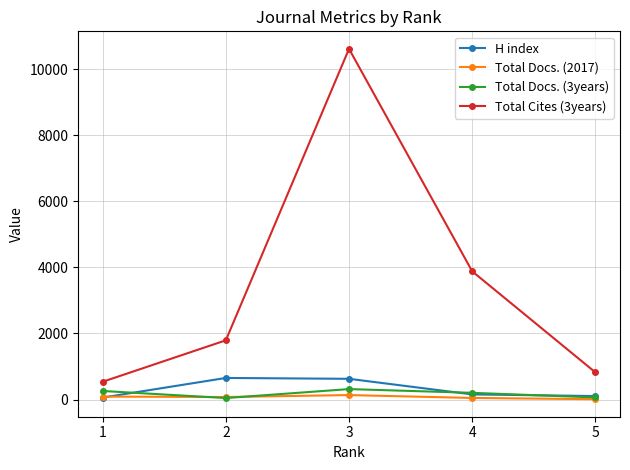

Rank the categories by Total Cites (3years) value from lowest to highest.

1, 5, 2, 4, 3